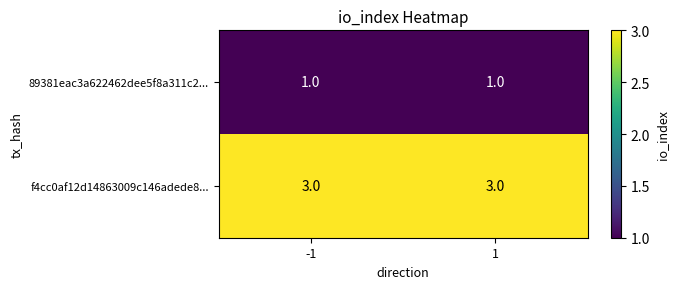

At how many categories does at least one series exceed 2?

2